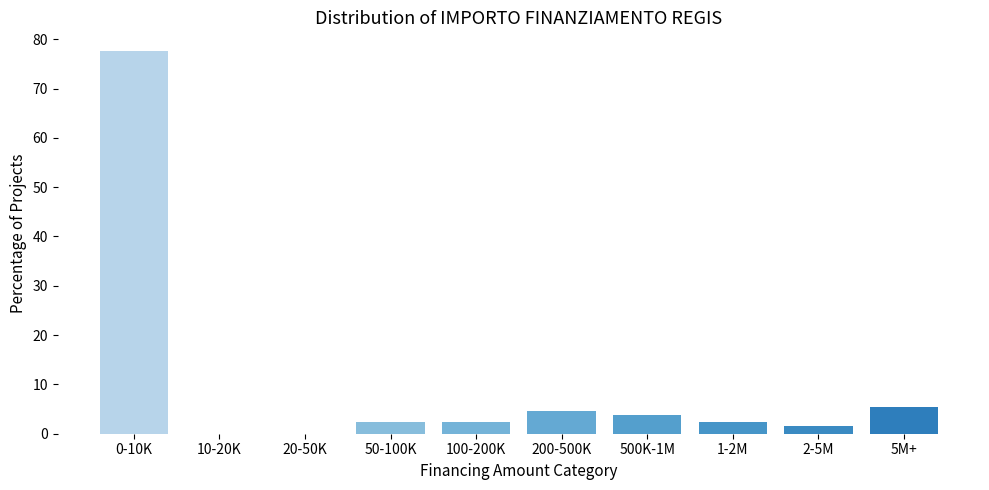

Reading right to left, extract all data points from this chart.

5M+=5.4	2-5M=1.6	1-2M=2.3	500K-1M=3.9	200-500K=4.7	100-200K=2.3	50-100K=2.3	20-50K=0.0	10-20K=0.0	0-10K=77.5